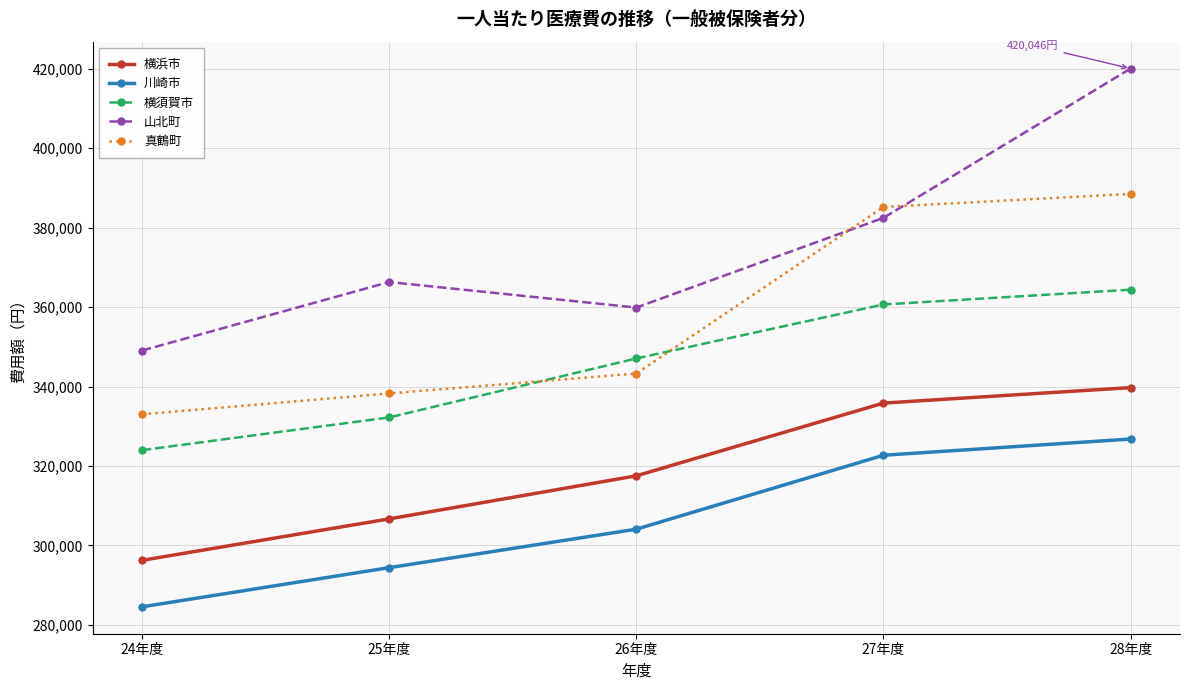

Between 26年度 and 28年度, which series saw the biggest shift?

山北町